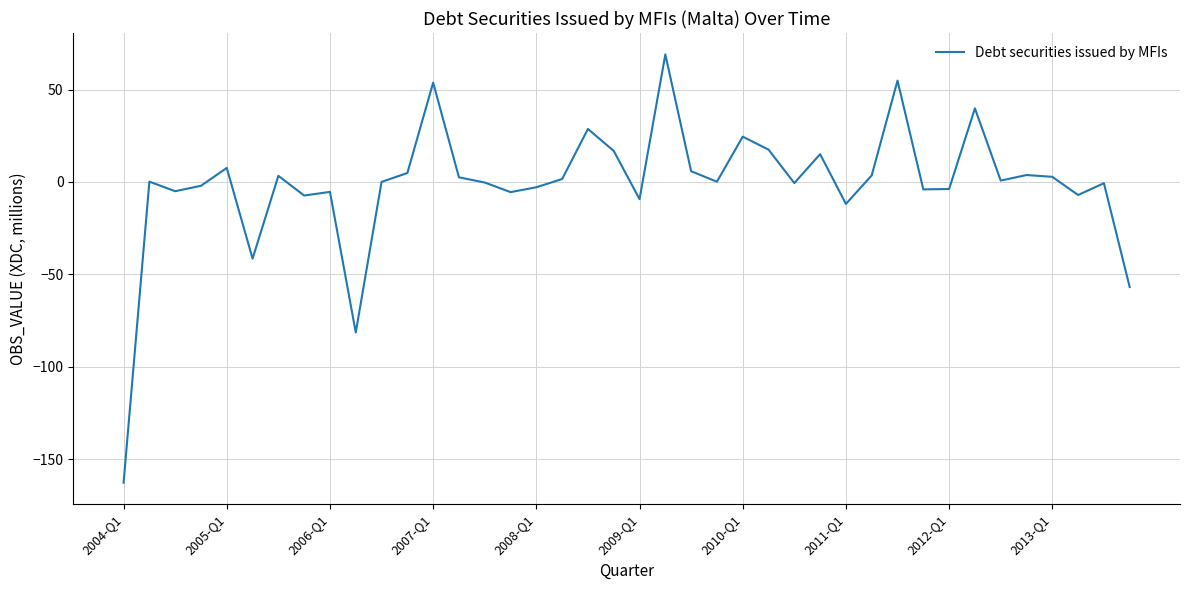

What is the smallest value displayed?

-162.8